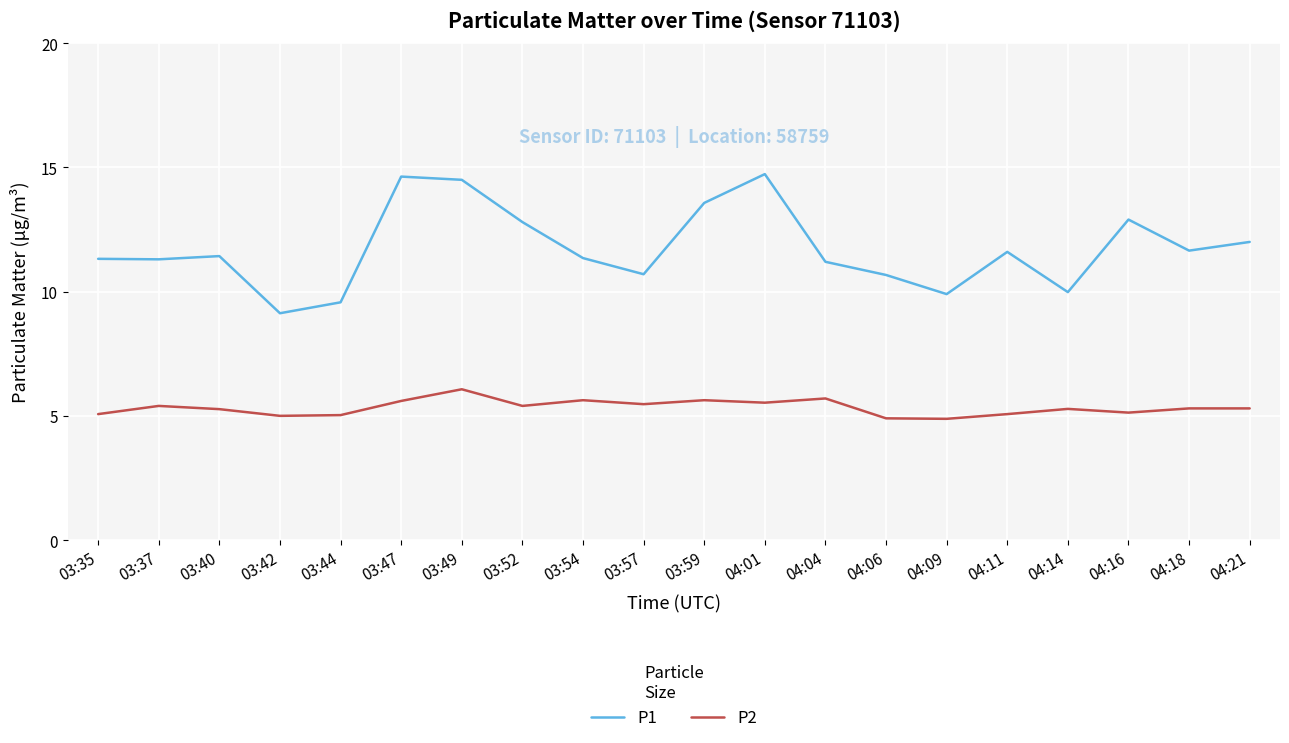

Does the chart have visible grid lines?

Yes